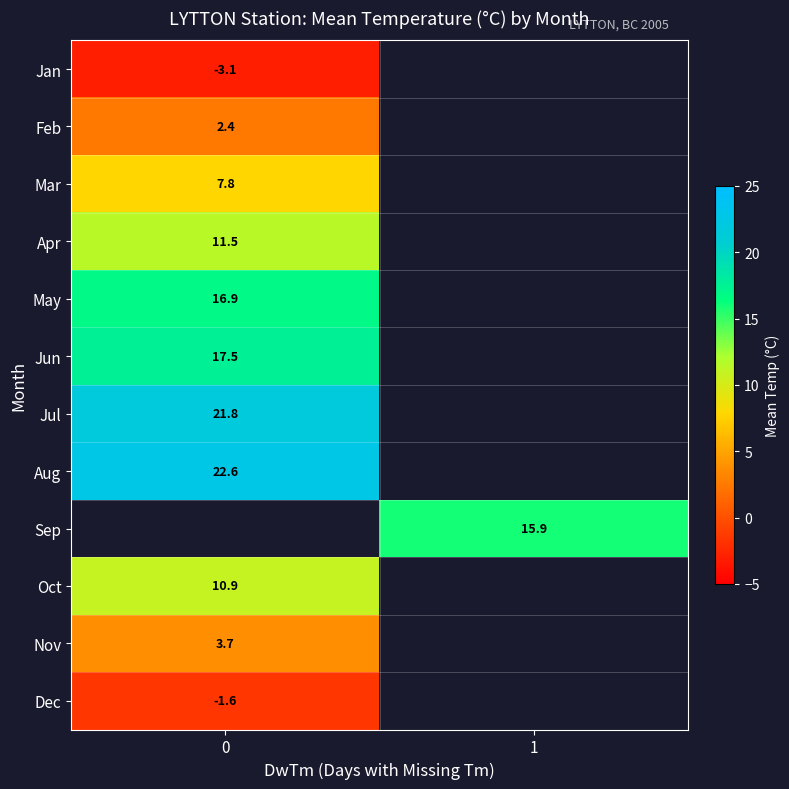

At how many categories does at least one series exceed 0?

2